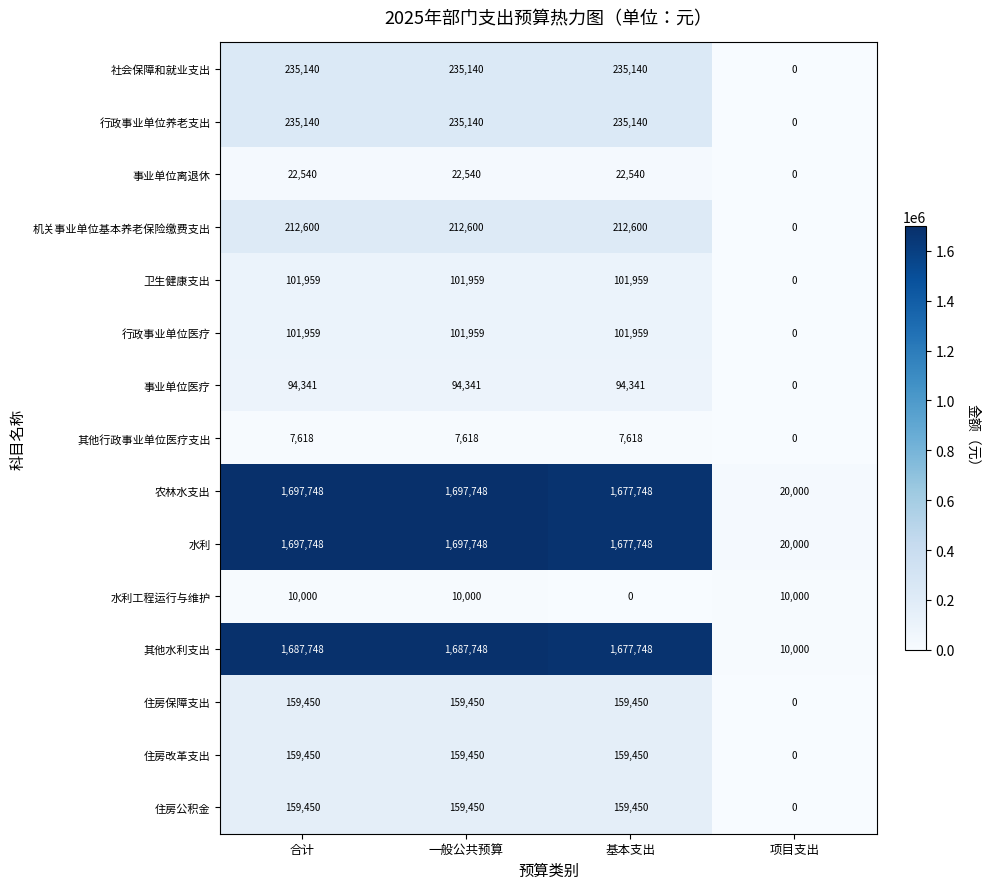

Is it true that 农林水支出 equals 1697748 at 合计?

True